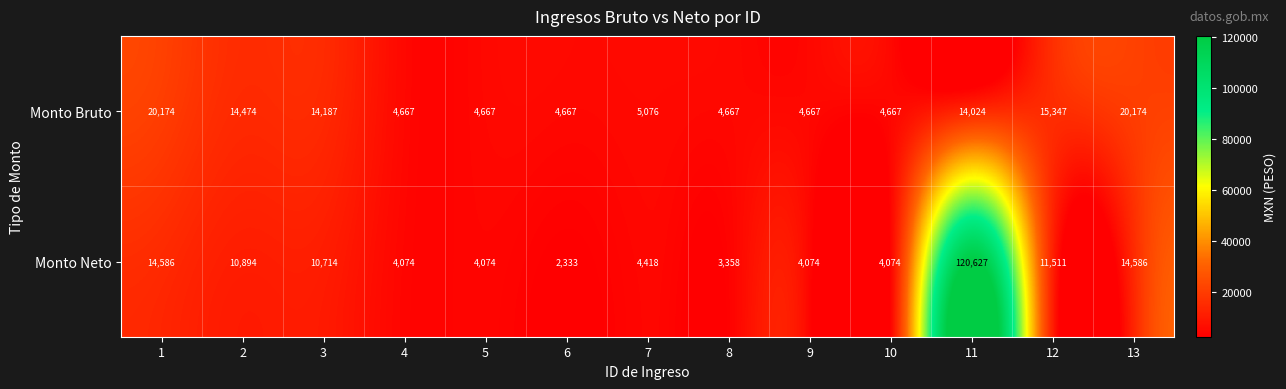

What is the difference between the highest and lowest values at 3?

3473